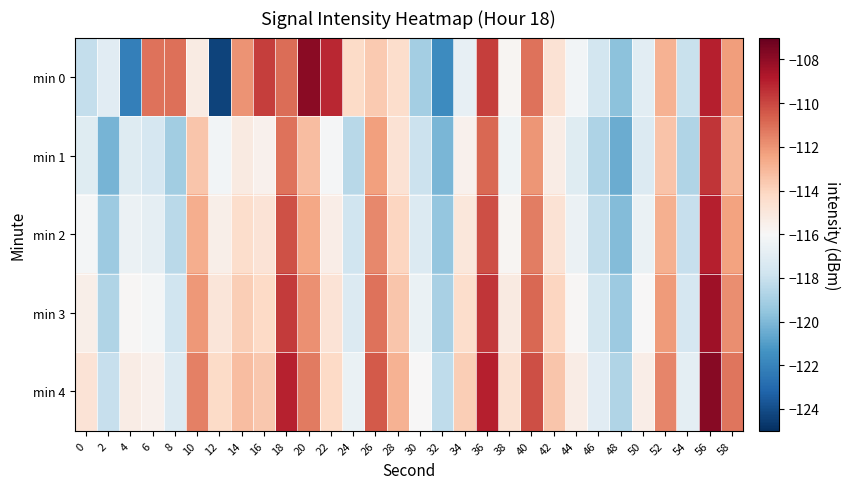

What is the difference between the highest and lowest values at 20?

5.3